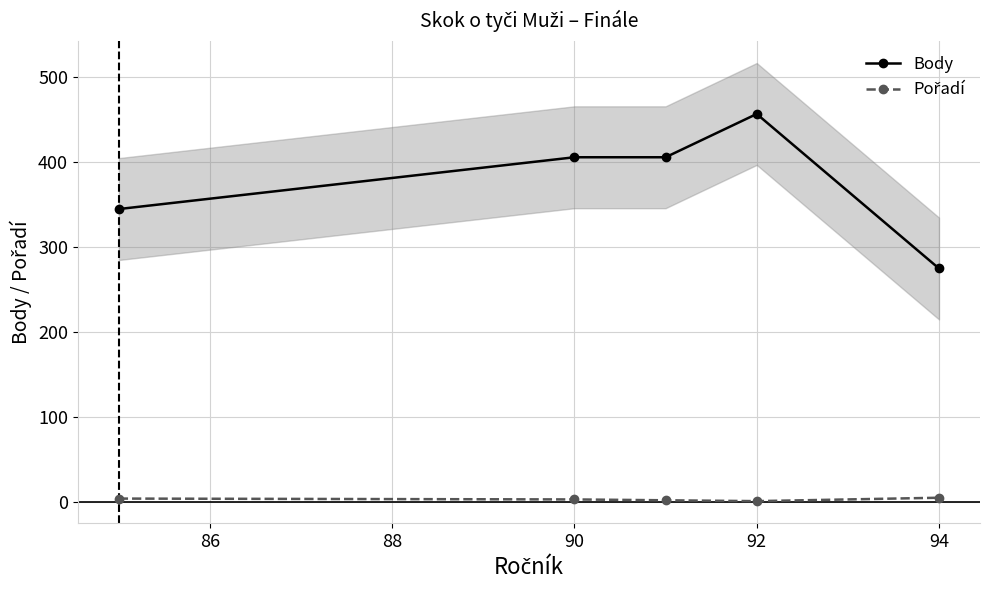

The Body series shows 406 at 90. True or false?

True